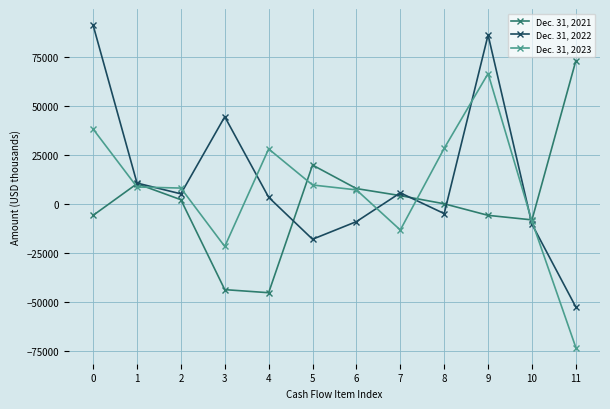

The value of Dec. 31, 2022 at 3 is 44390. True or false?

True